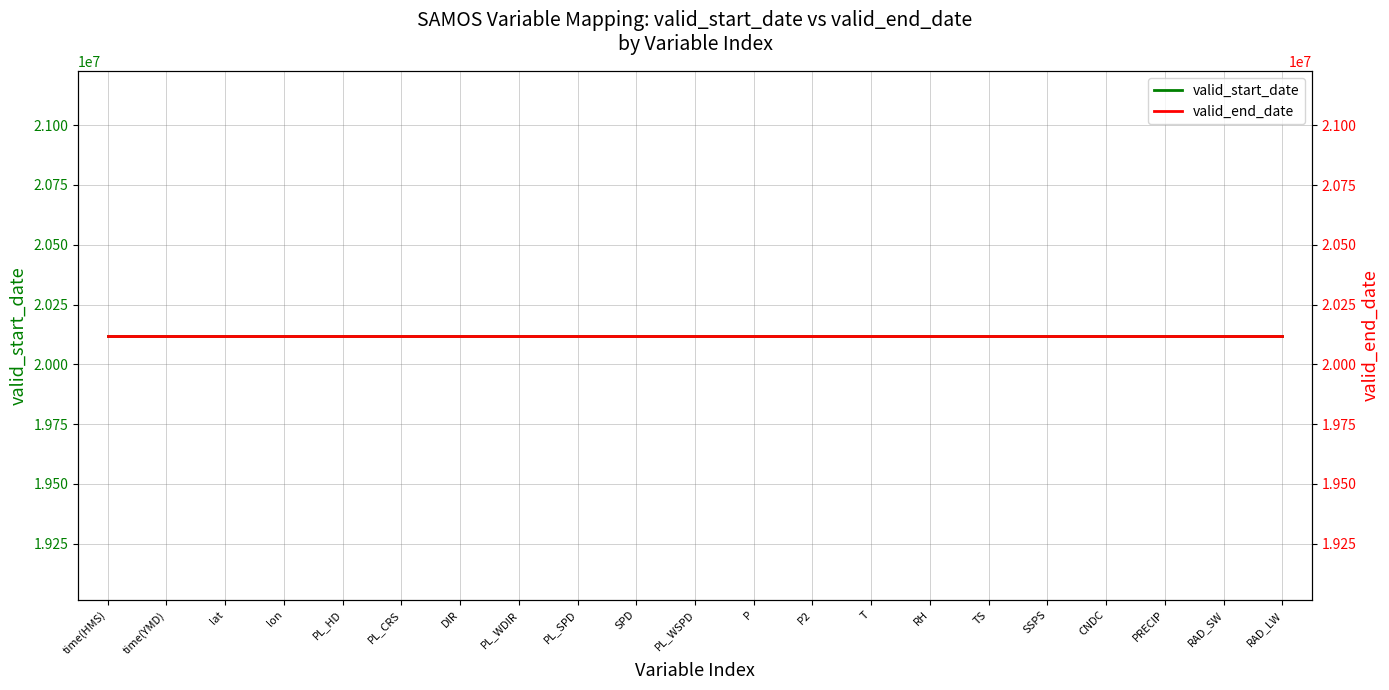

Which series has the largest range (max minus min)?

valid_start_date